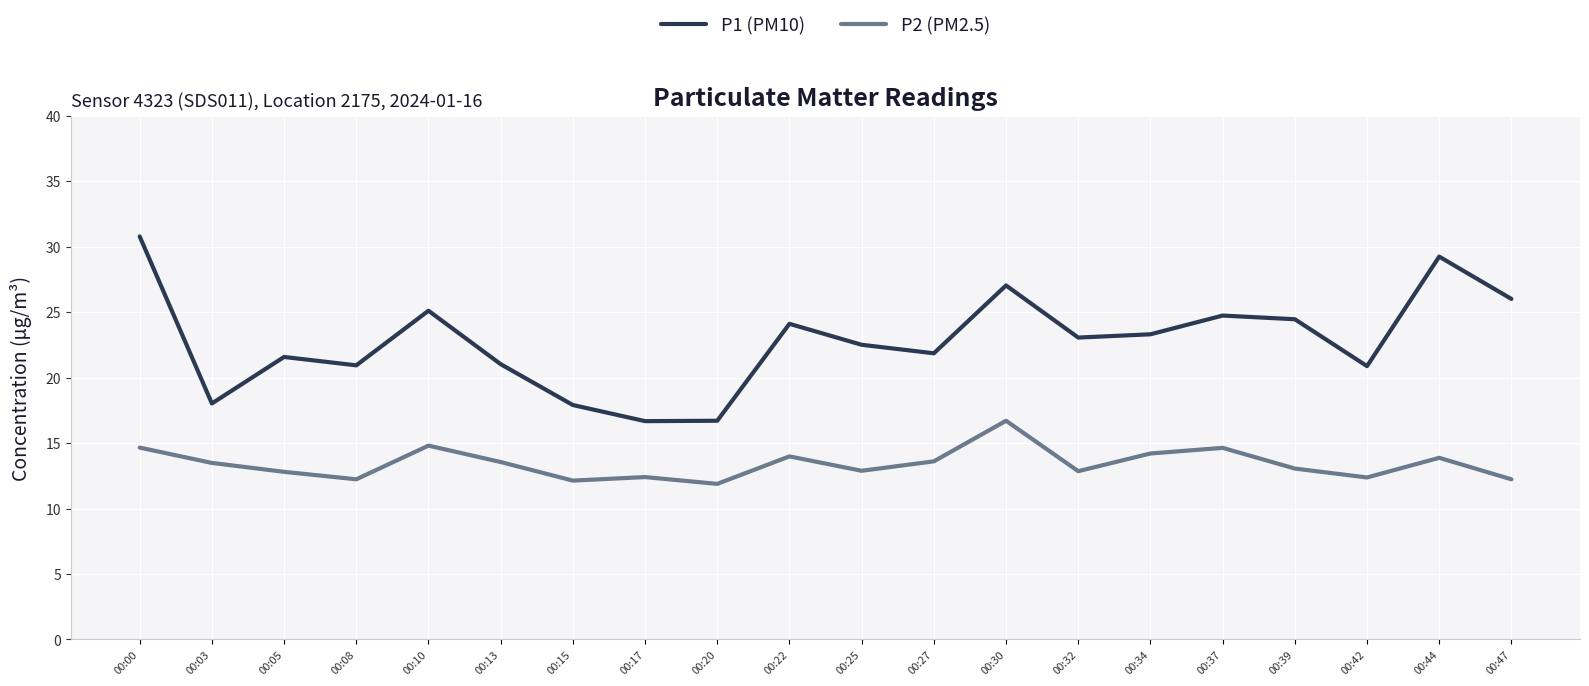

What is the spread (max minus min) of values at 00:08?

8.7